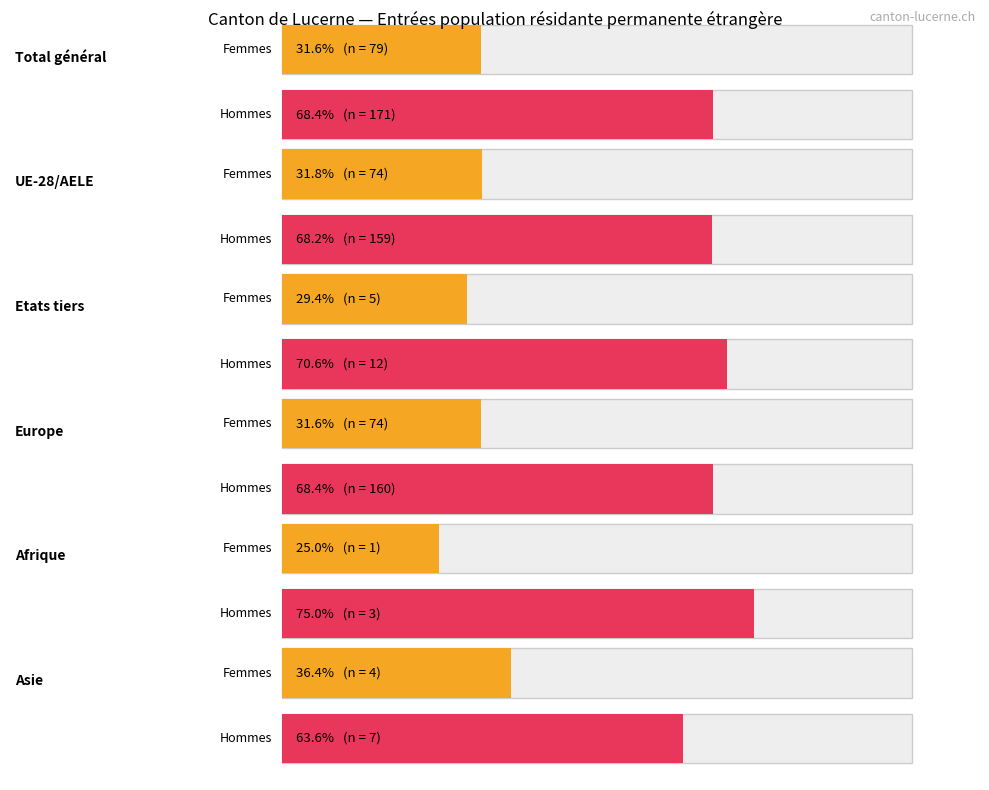

At which category is the sum across all series the highest?

Total général